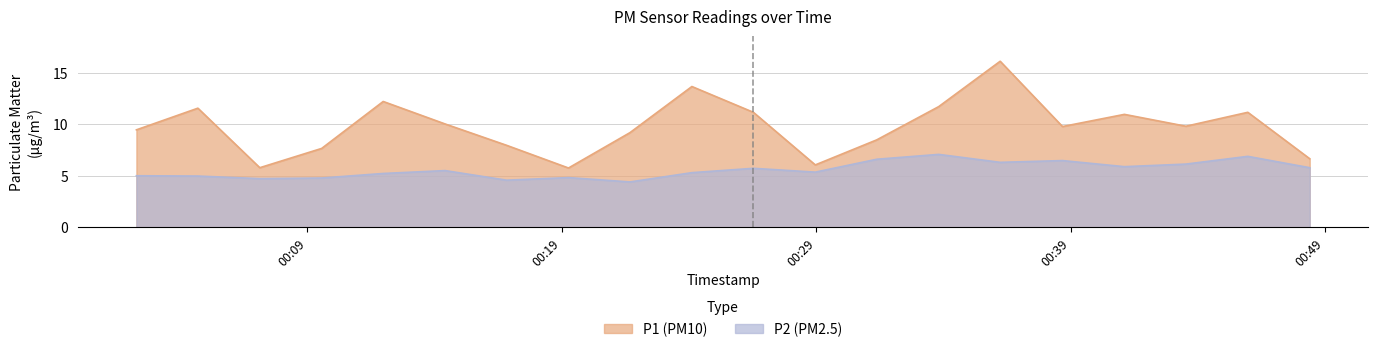

Rank the series at 2023-07-31T00:38:41 from highest to lowest value.

P1, P2